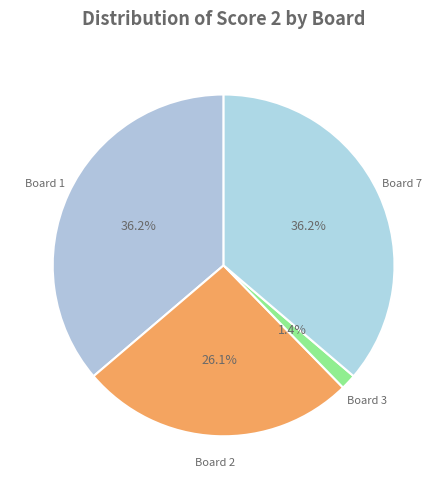

Which slice is the smallest?

Board 3